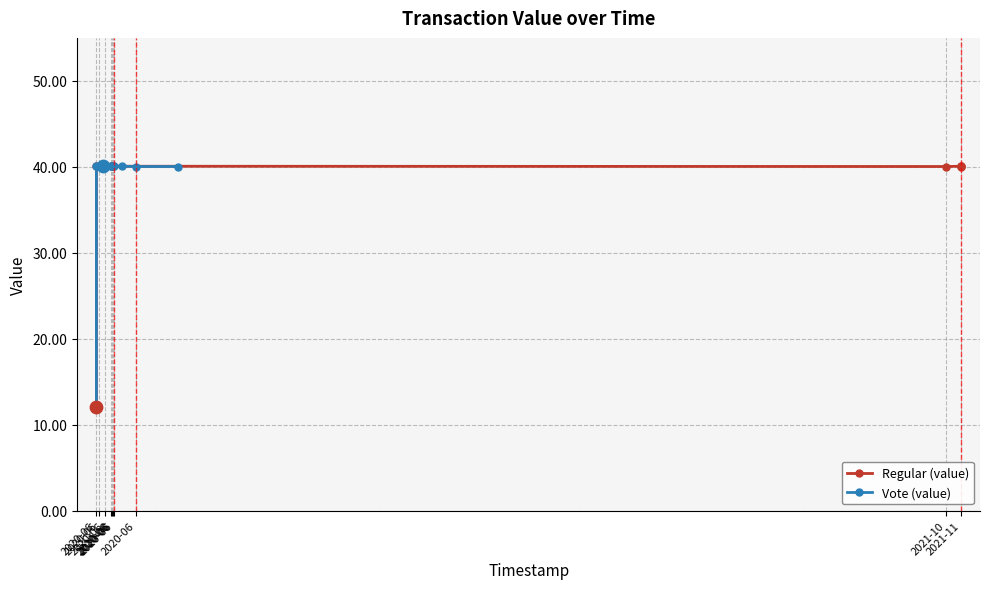

Which series contains the lowest Y value?

Regular (value)